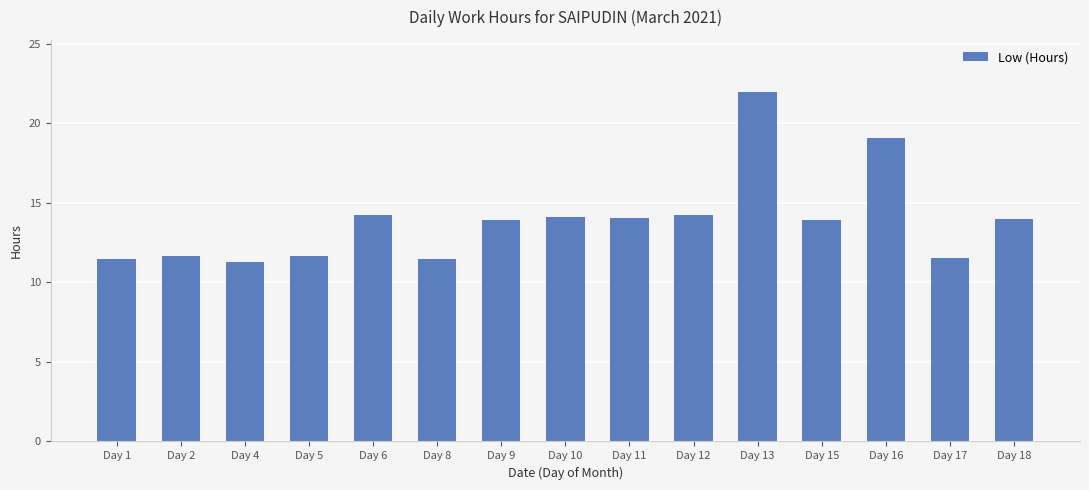

True or false: the data shows 20.0 at Day 5.

False